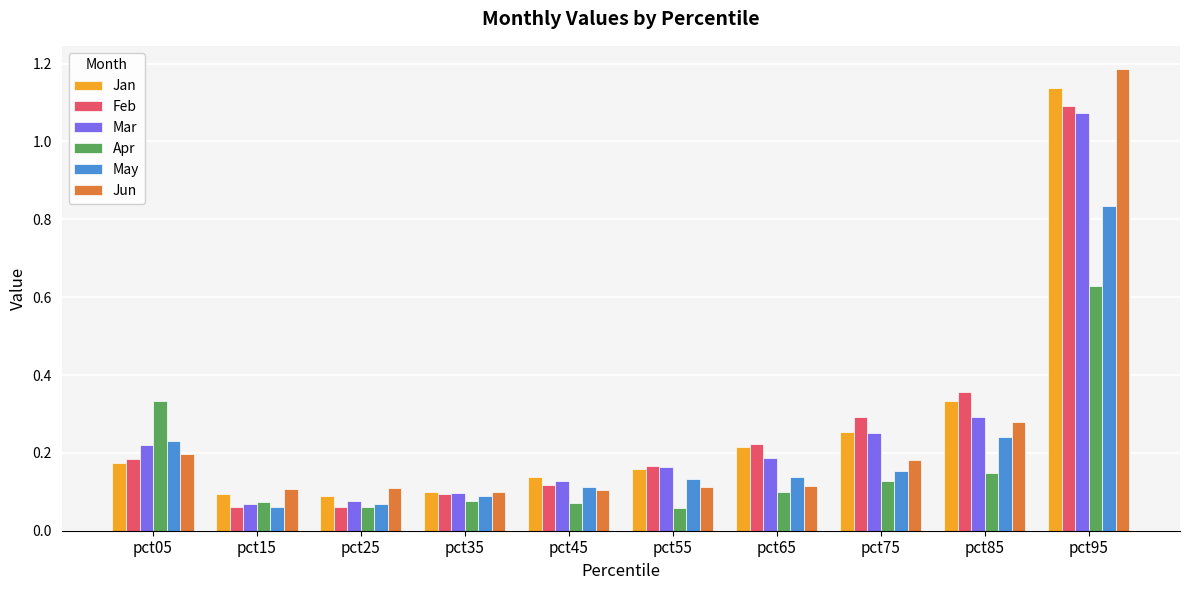

True or false: Apr has a value of 0.2 at pct05.

False